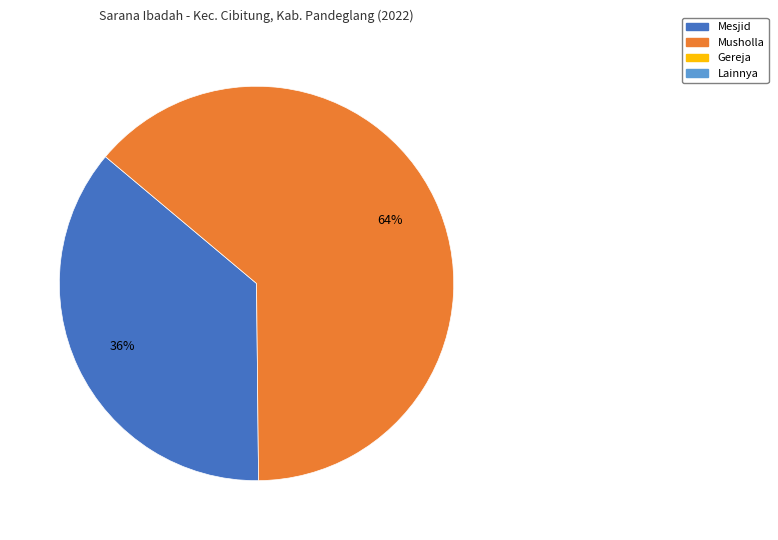

Does any single category account for the majority?

Yes